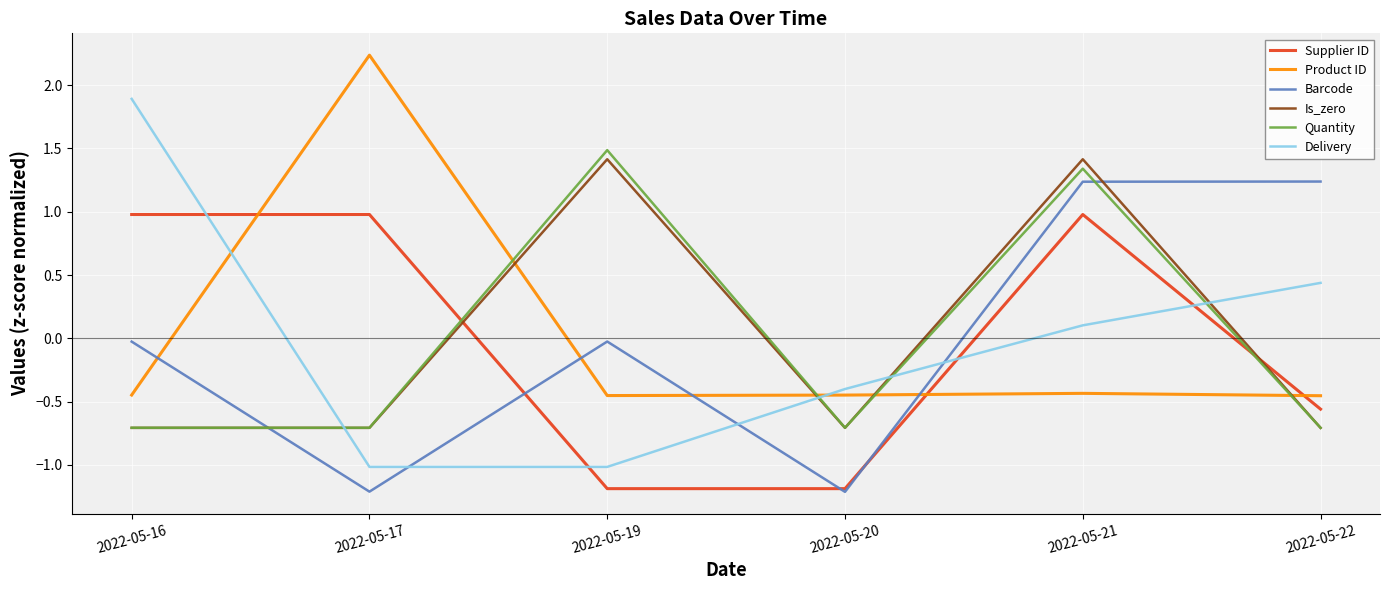

What is the highest value of the Quantity series?

1.5